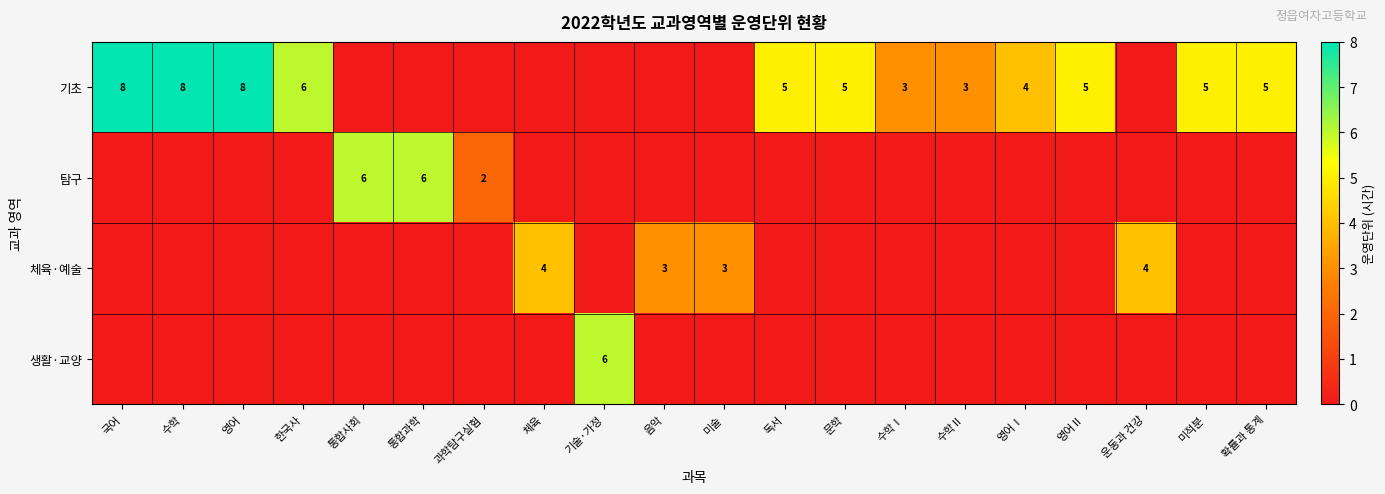

The 기초 series shows 3 at 수학Ⅱ. True or false?

True